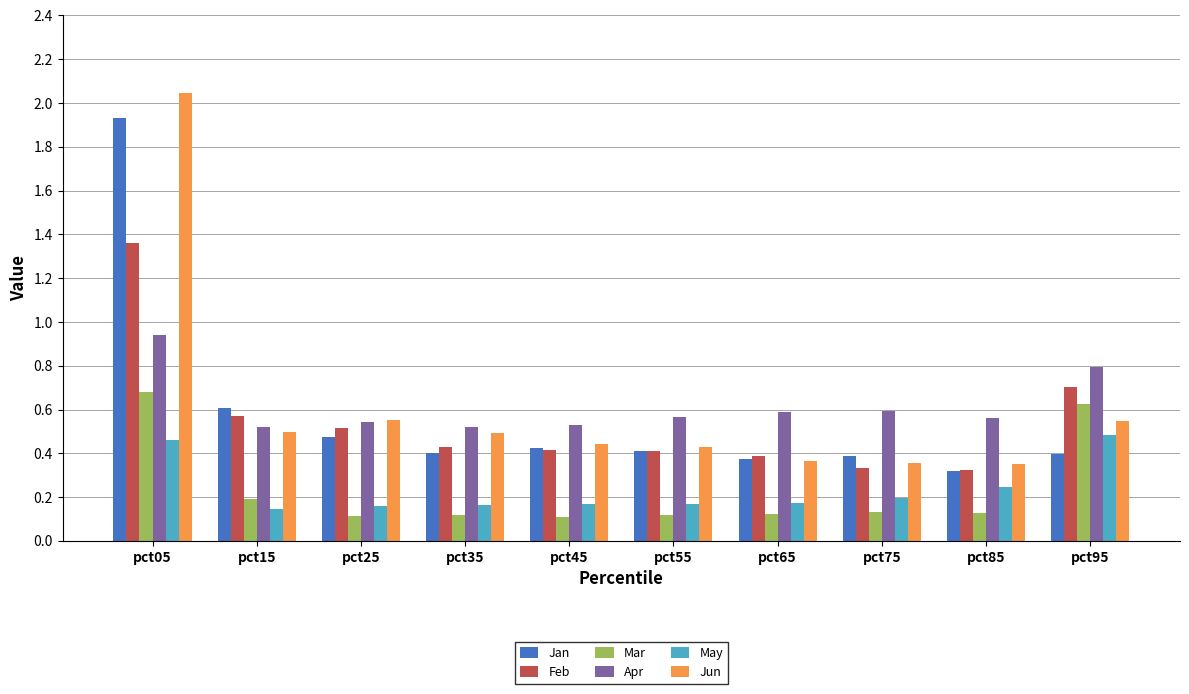

List the series in order of their peak value, highest first.

Jun, Jan, Feb, Apr, Mar, May